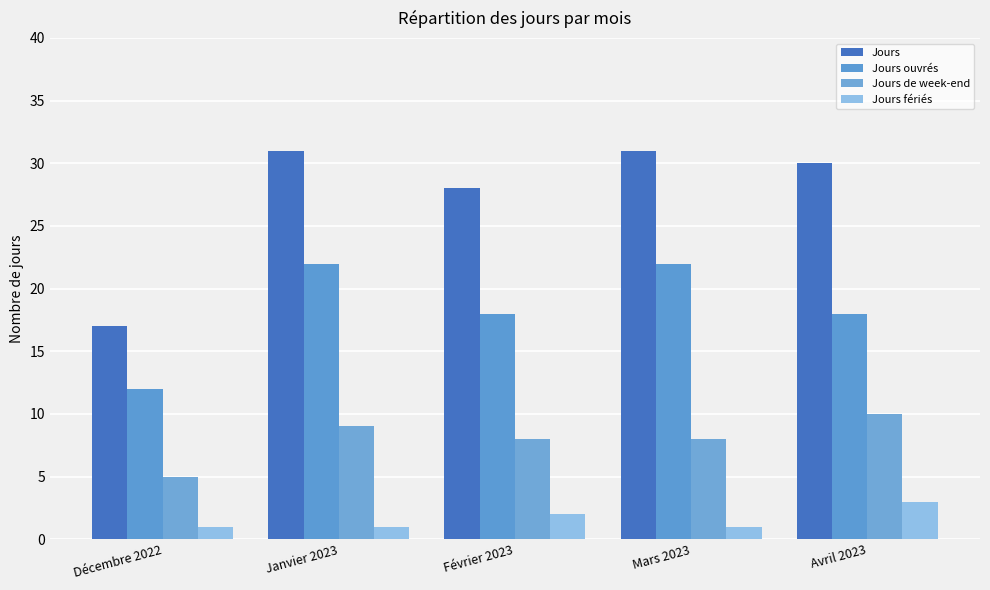

The value of Jours at Janvier 2023 is 31. True or false?

True